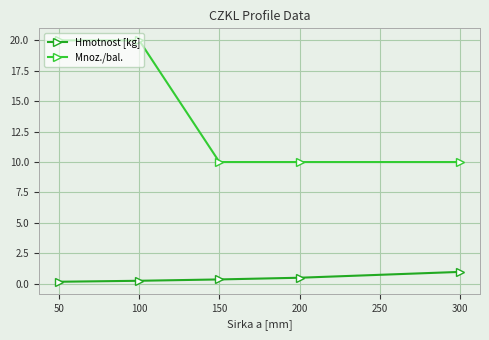

The Mnoz./bal. series shows 10.0 at 300. True or false?

True